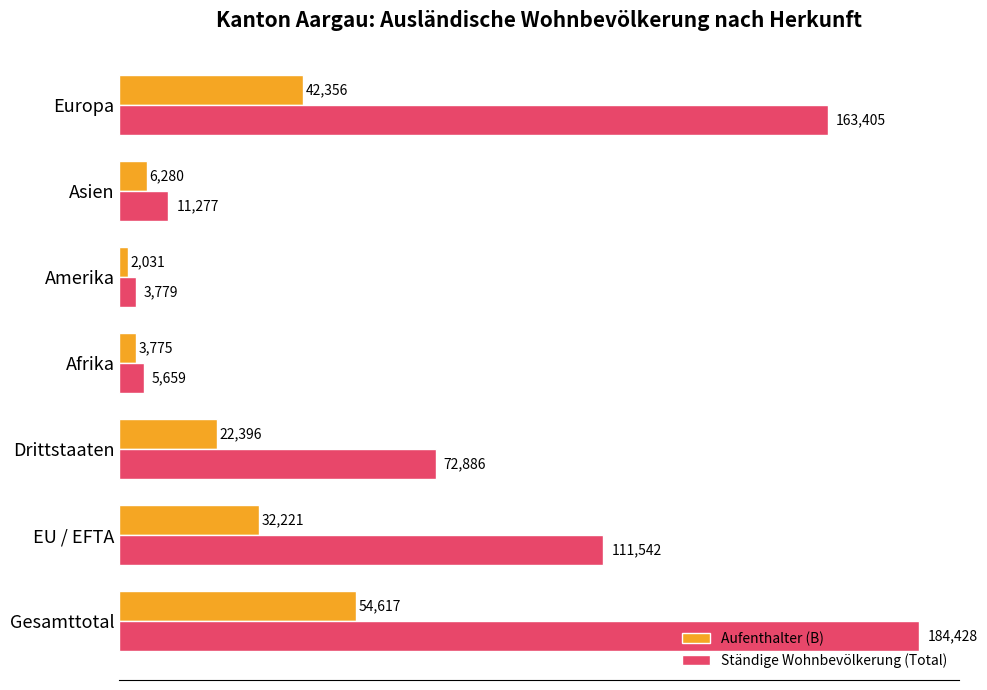

What is the difference between the second highest and minimum values in the Ständige Wohnbevölkerung (Total) series?

159626